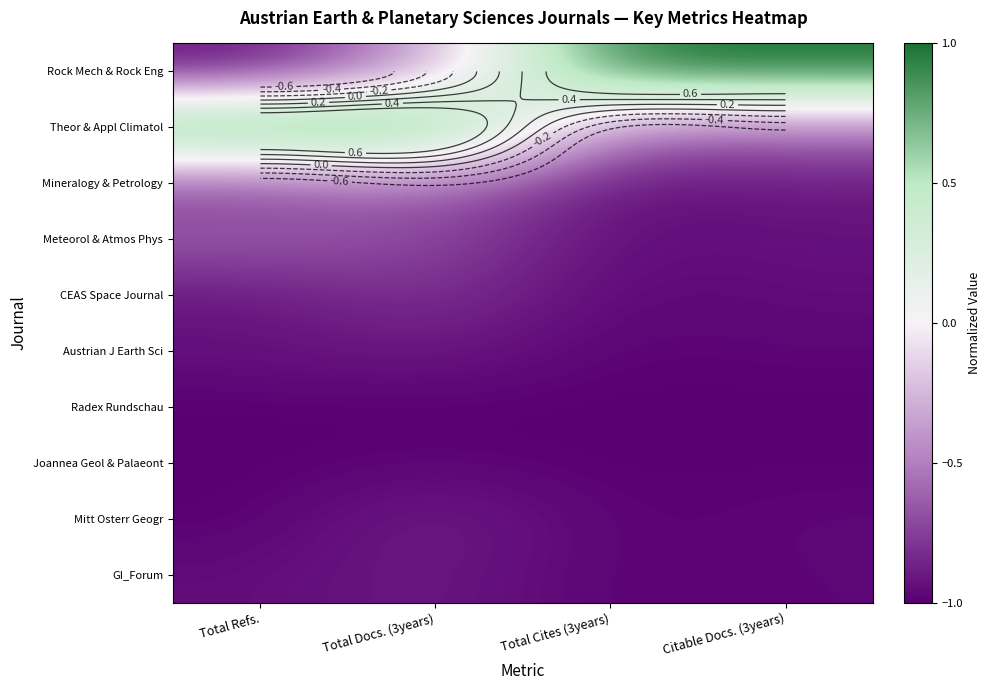

What is the minimum value shown in the chart?

-1.0